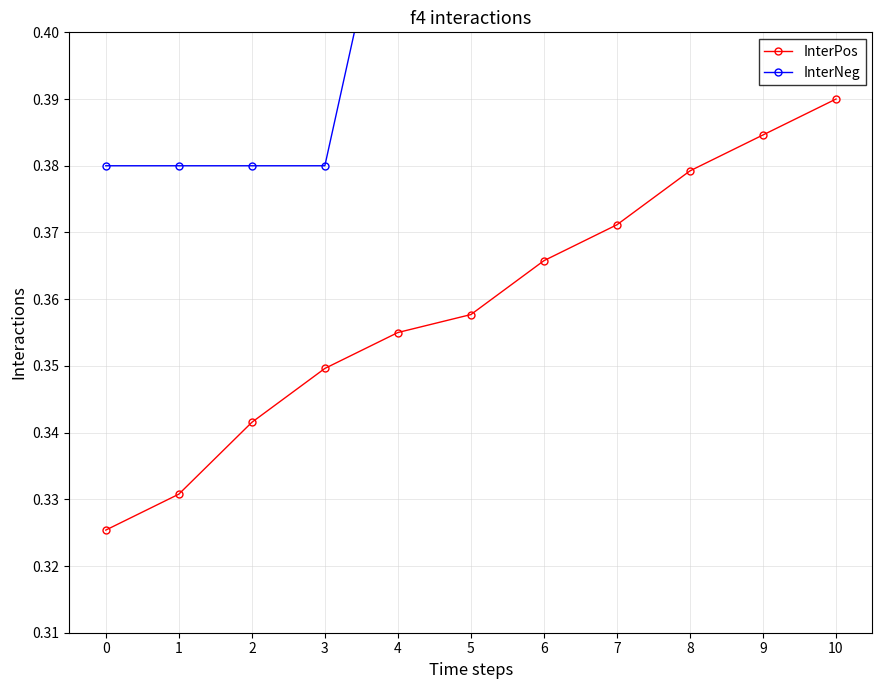

The InterPos series shows 0.4 at 4. True or false?

True